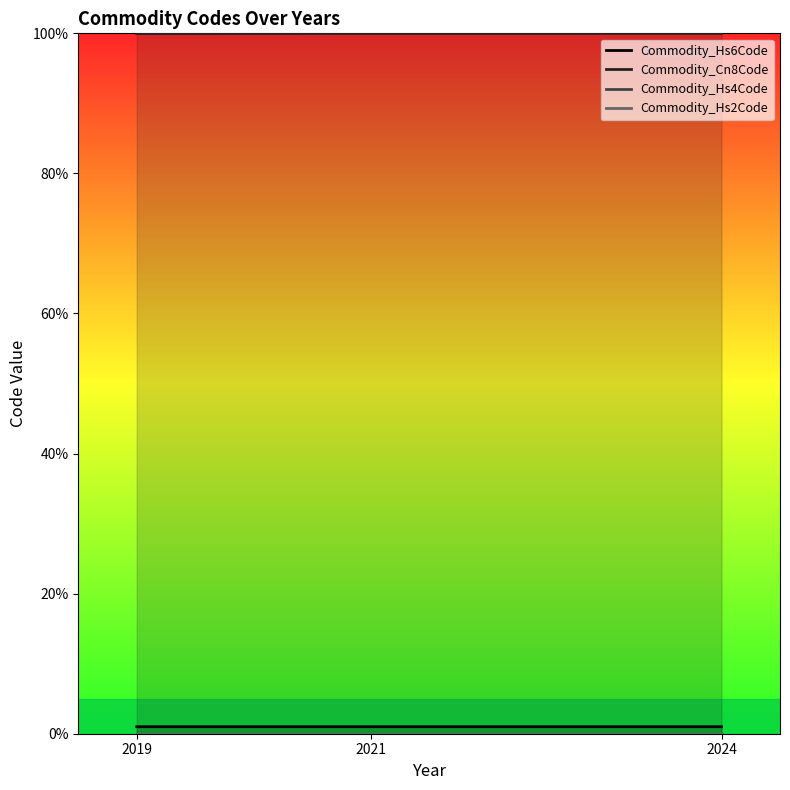

Is the value of Commodity_Hs4Code at 2019 greater than the value of Commodity_Hs6Code at 2024?

No